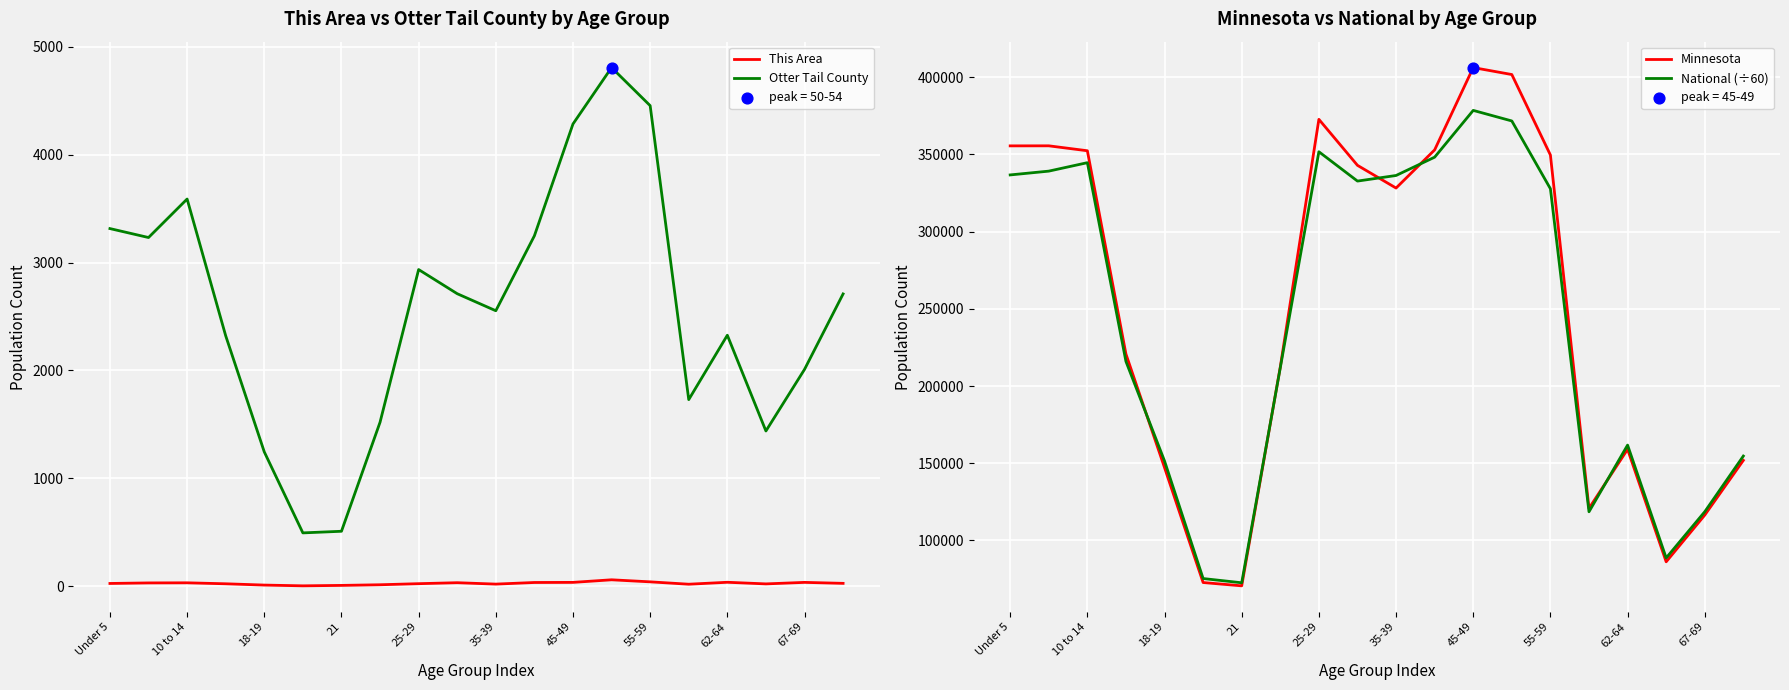

At how many categories does at least one series exceed 232889?

10